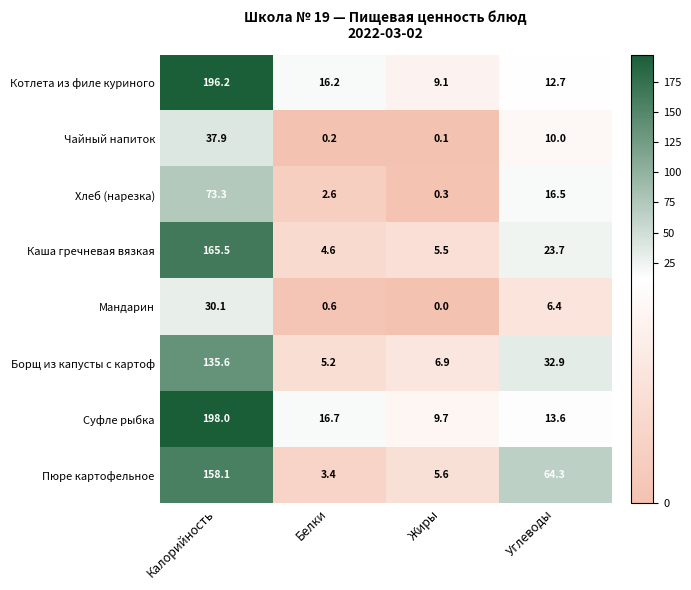

What is the difference between the maximum and minimum values in the Котлета из филе куриного series?

187.1